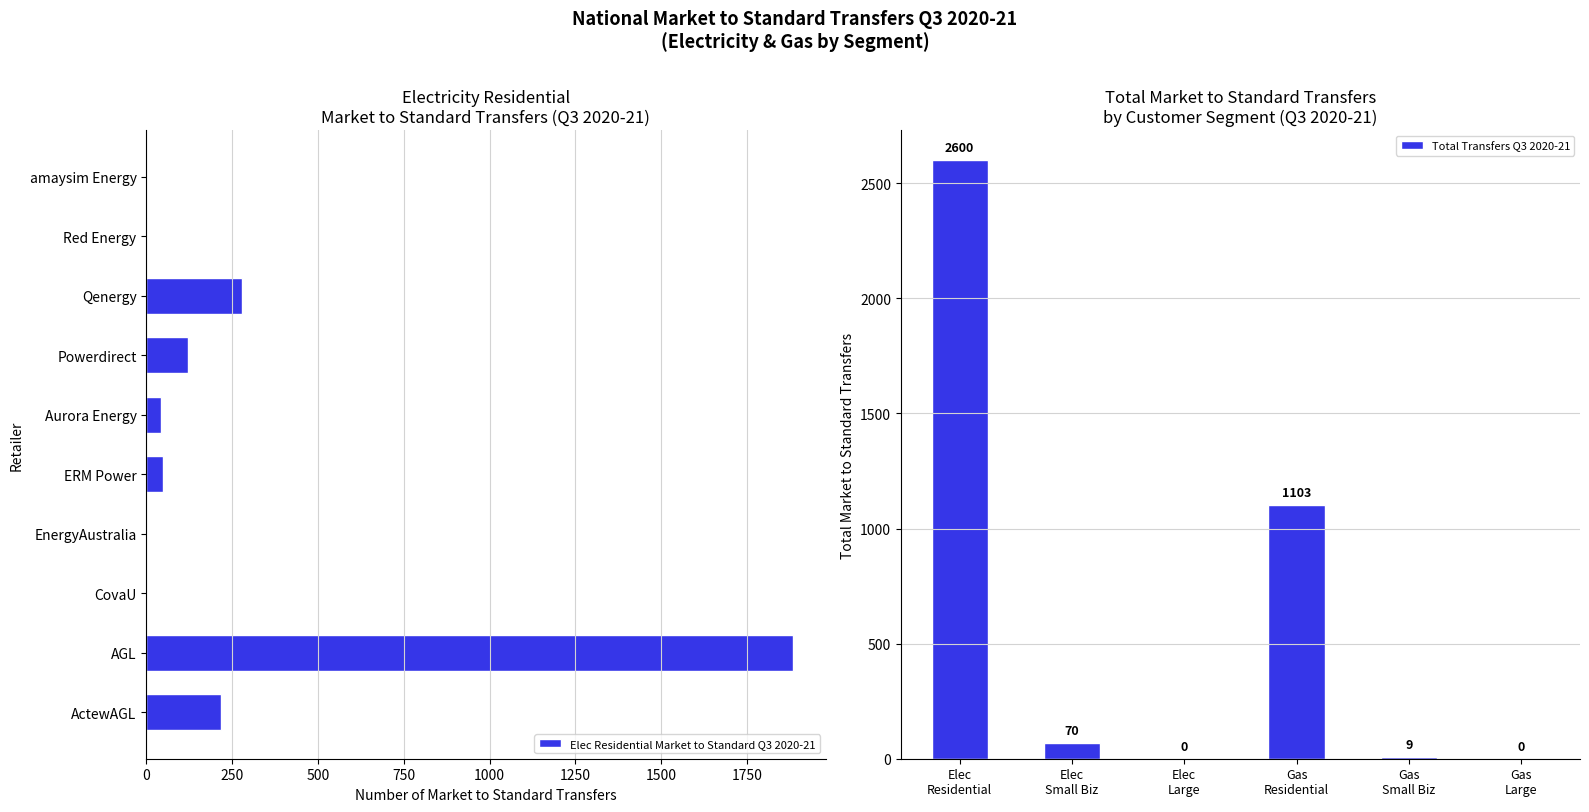

At which label is Elec Residential Market to Standard Q3 2020-21 closest to 1370?

AGL